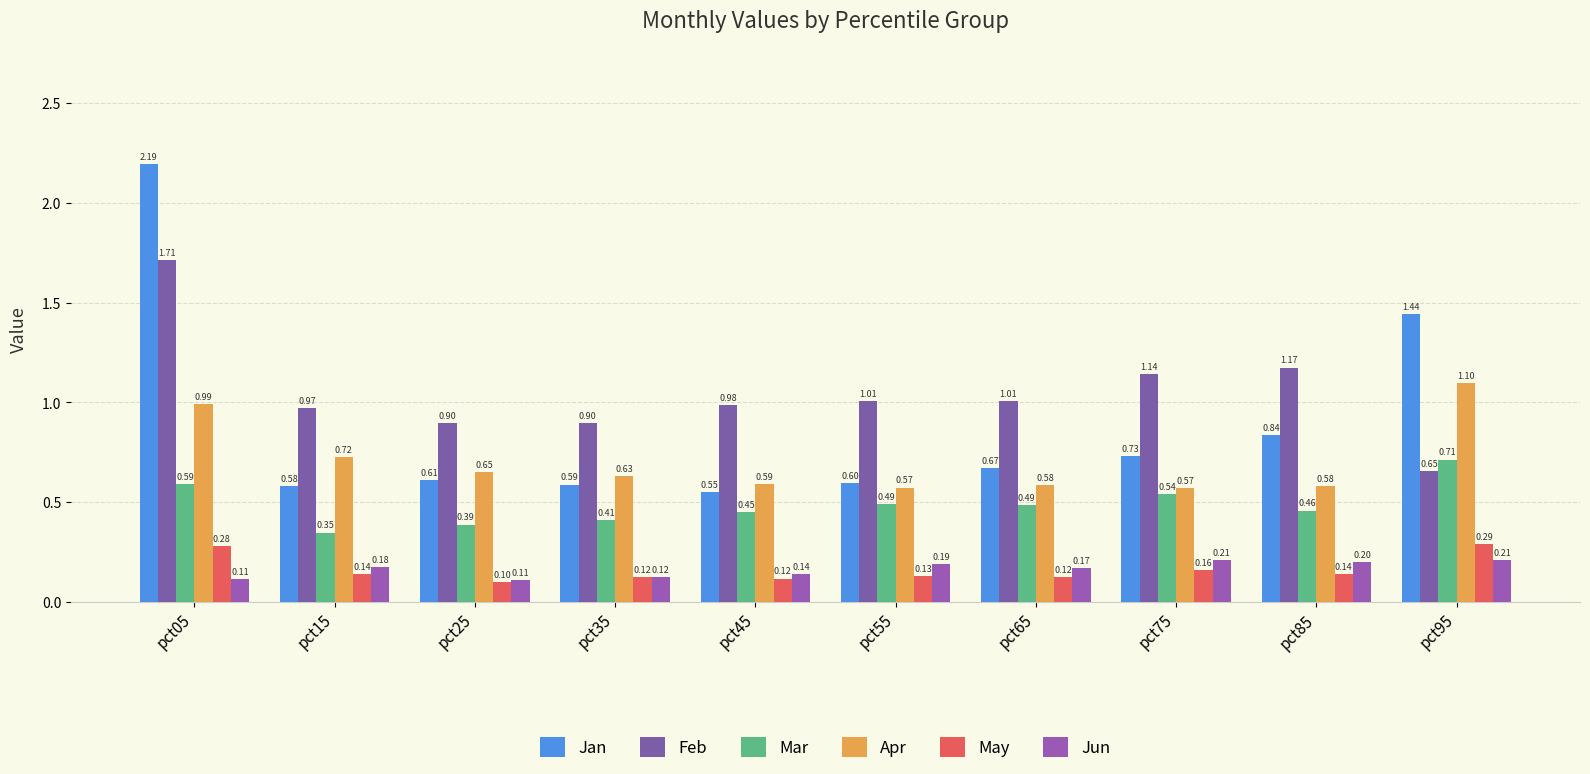

List the series in order of their peak value, lowest first.

Jun, May, Mar, Apr, Feb, Jan